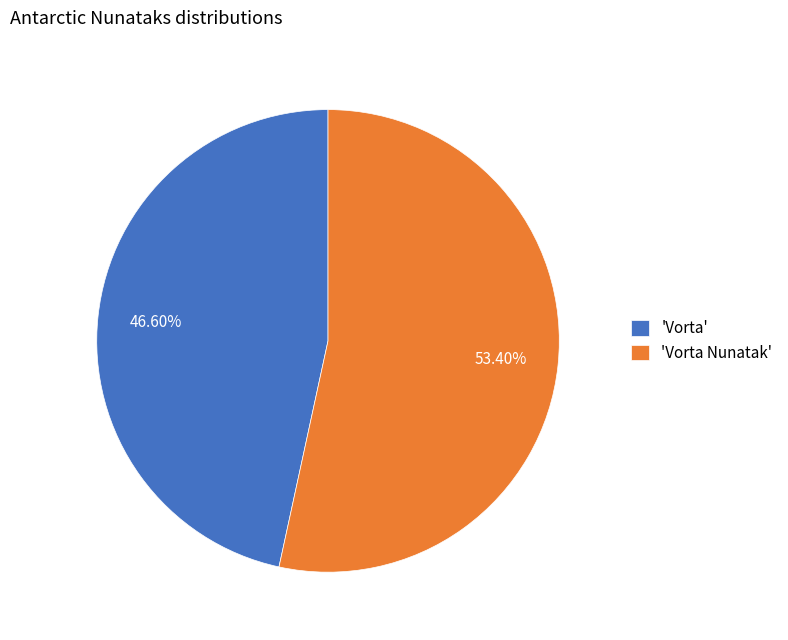

Rank the categories by value from highest to lowest.

'Vorta Nunatak', 'Vorta'